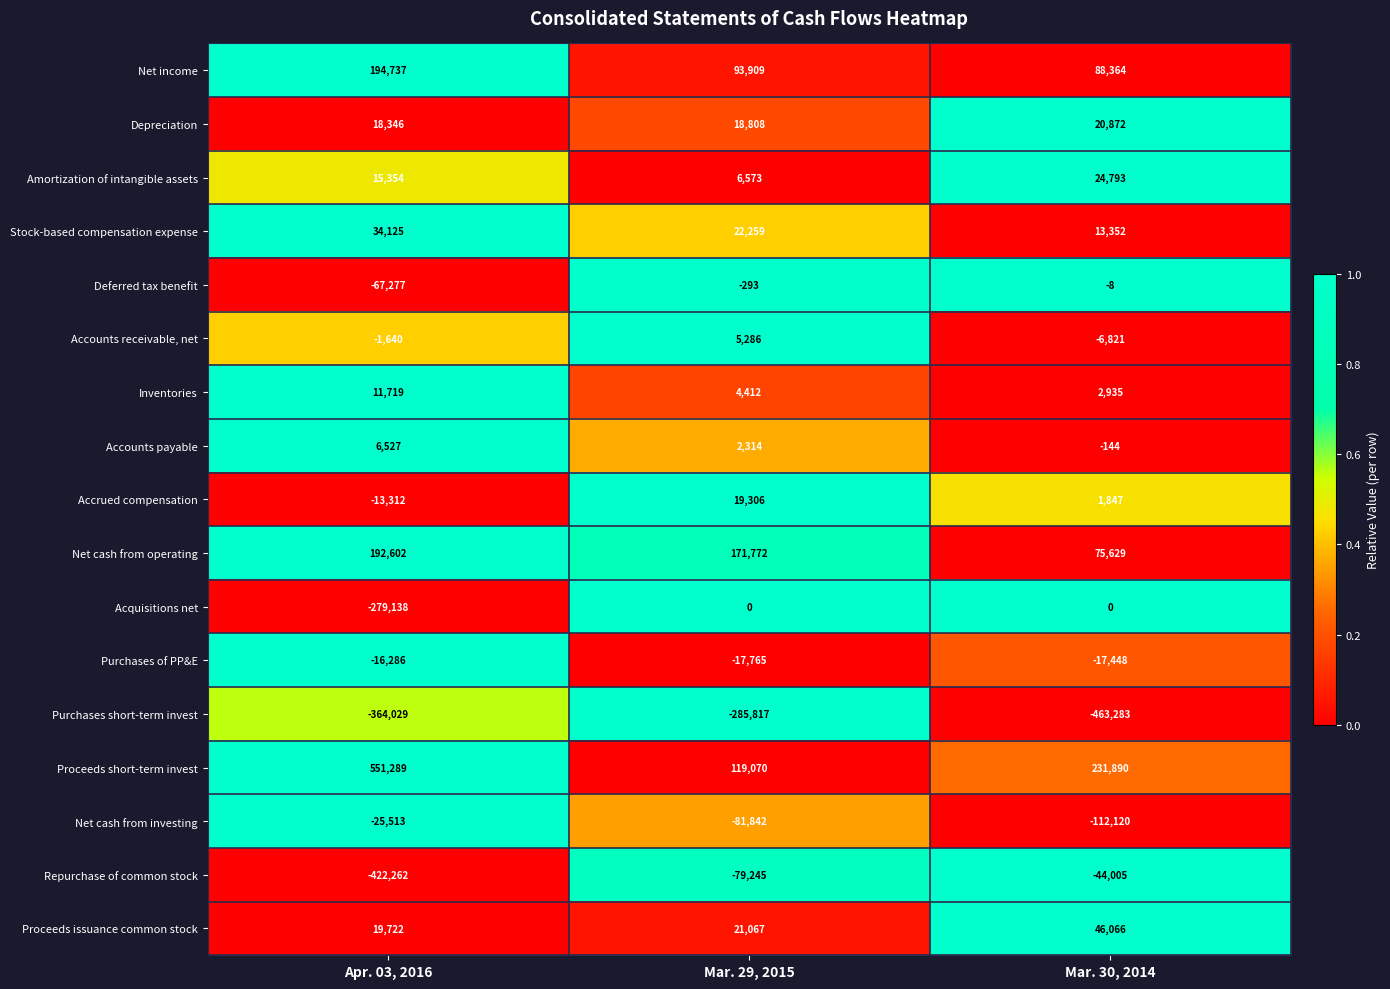

At which category is the sum across all series the highest?

Mar. 29, 2015